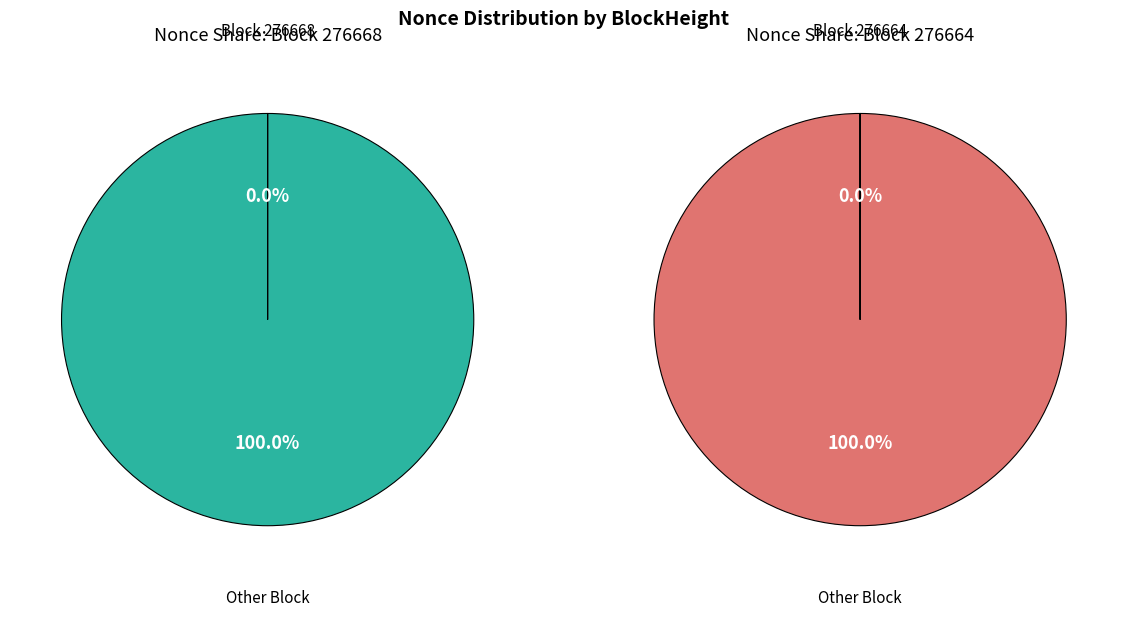

Does any single category account for the majority?

Yes